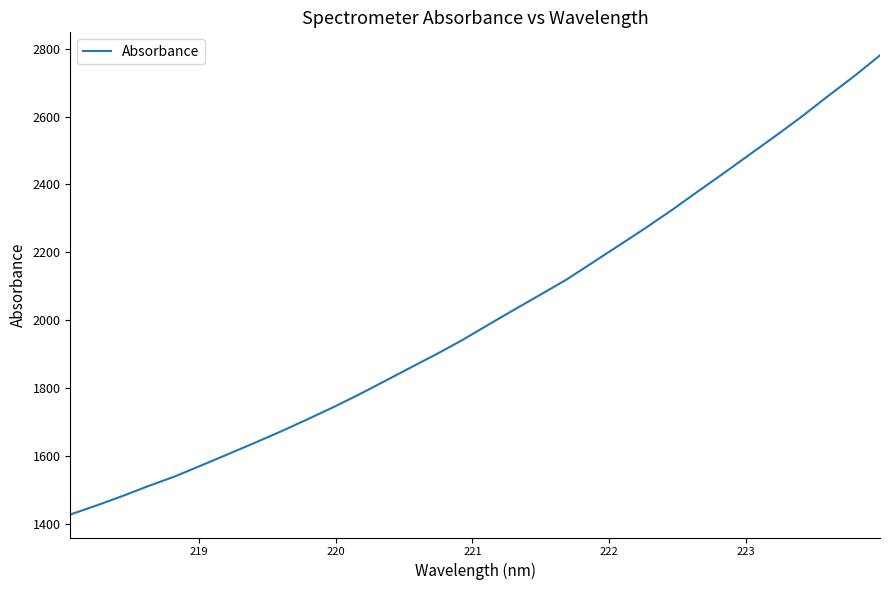

What is the difference between the maximum and minimum values?

1353.7